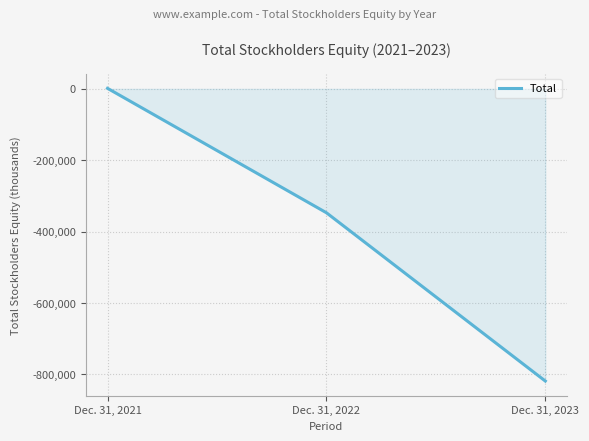

The value at Dec. 31, 2021 is 1438. True or false?

True